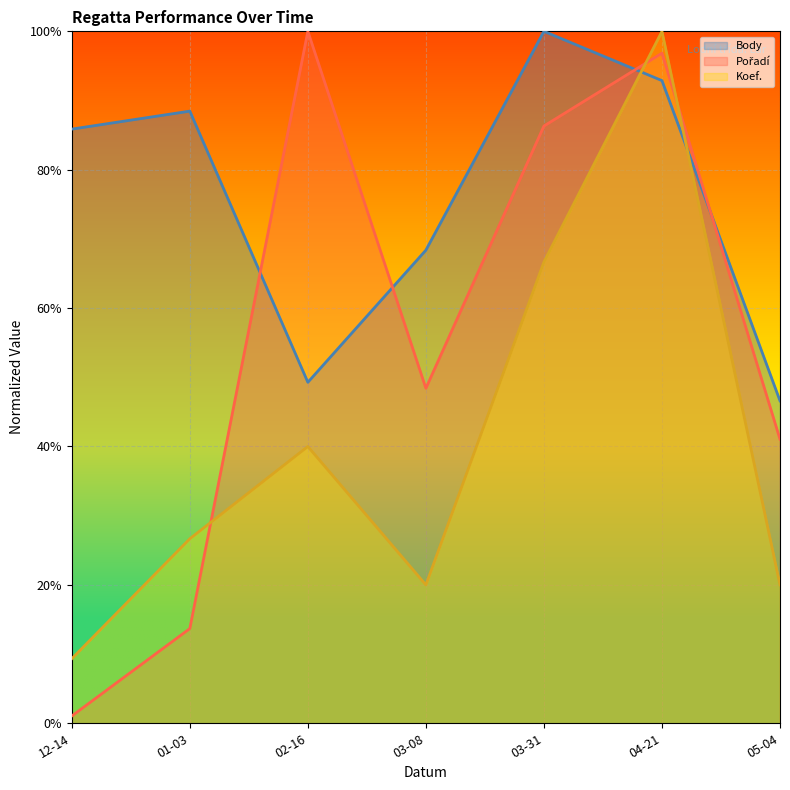

Which series changed the most between 03-31 and 05-04?

Body